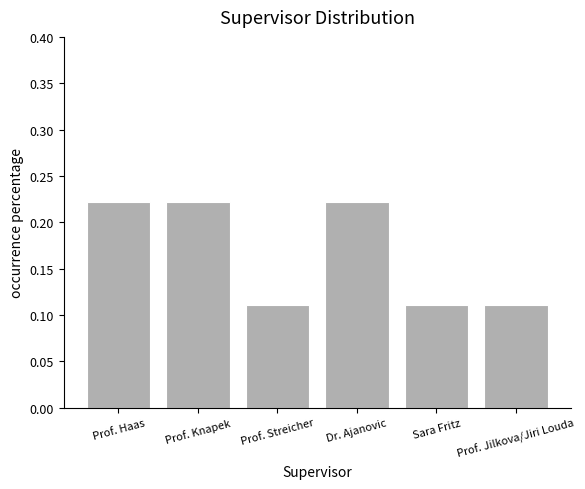

Does the chart contain stacked bars?

No